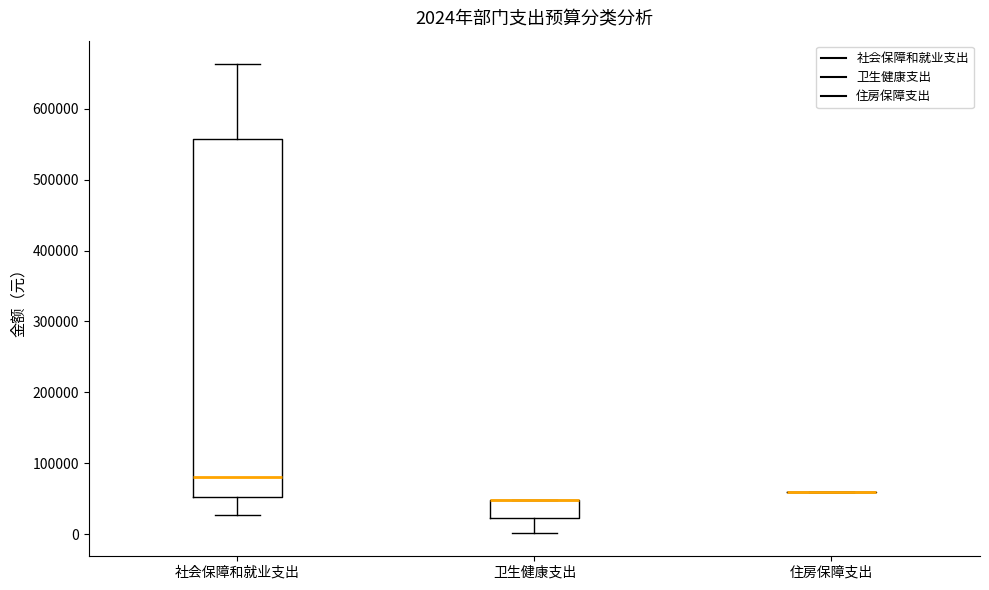

Comparing the boxes themselves (not the whiskers), which one is the tallest?

社会保障和就业支出